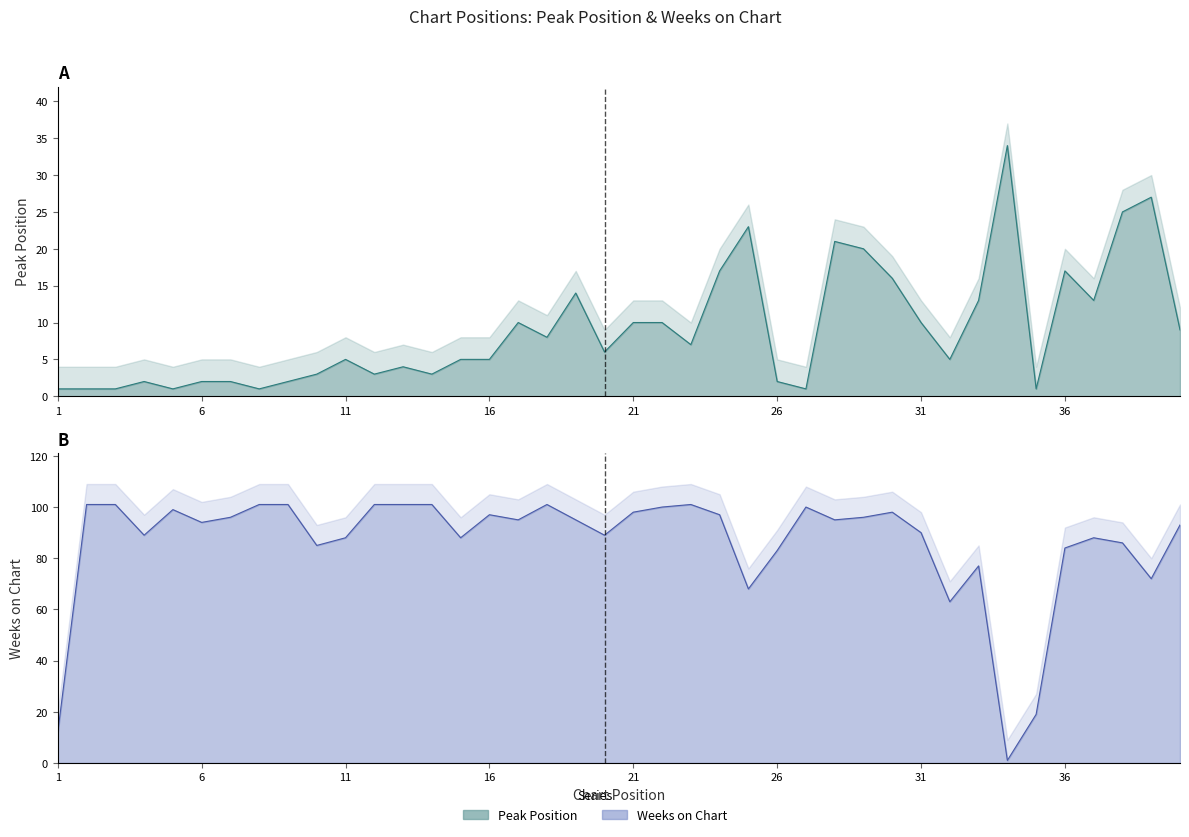

Which series changed the most between 12 and 34?

Weeks on Chart